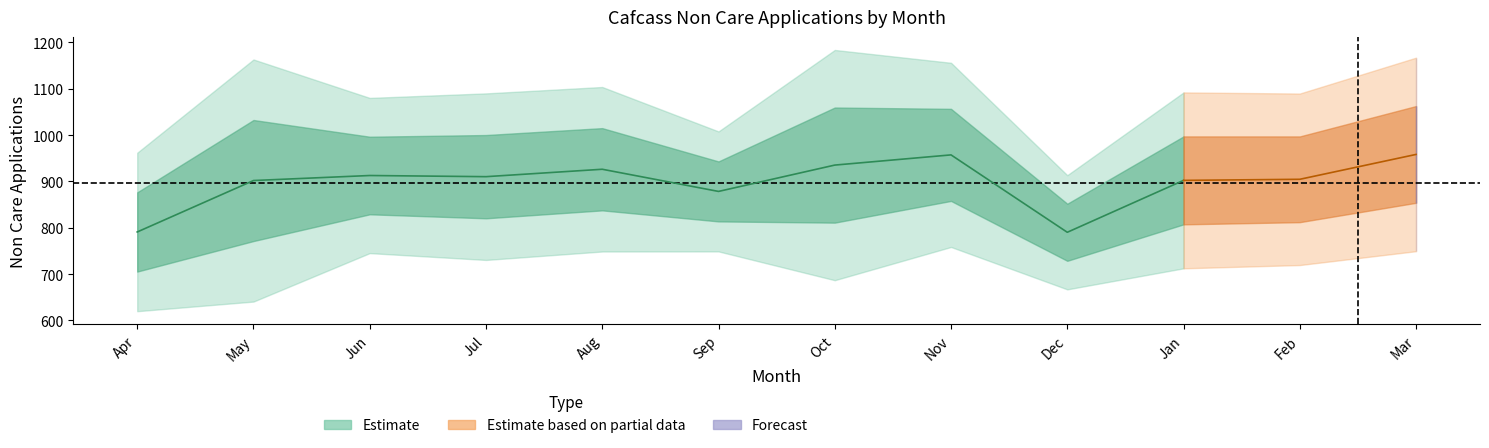

True or false: 2018-19 Non Care and 2015-16 Non Care cross at least once.

False